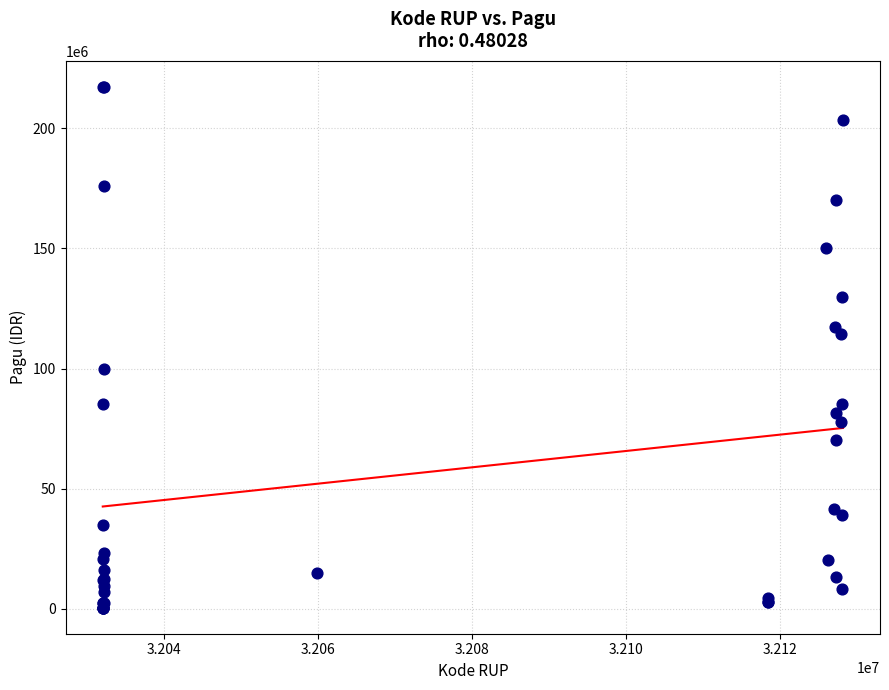

What Y value in the scatter plot is closest to 108830000?

114296000